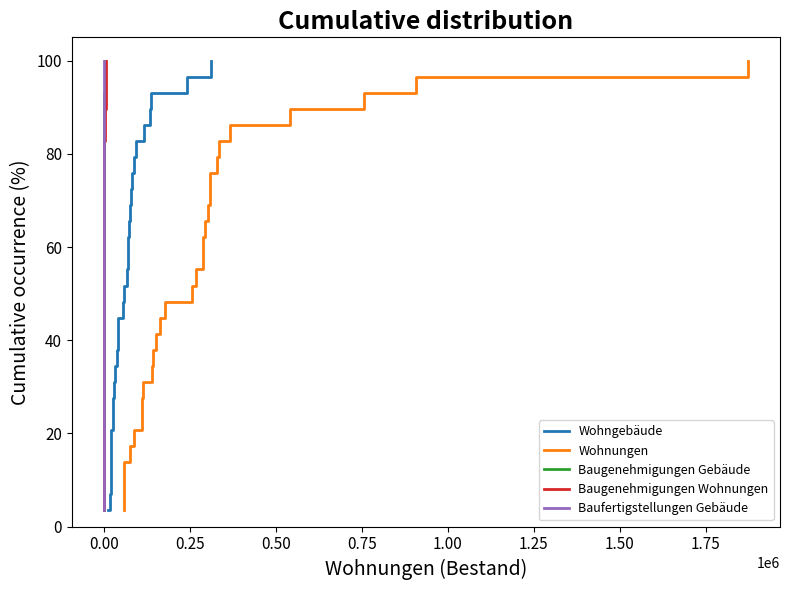

What is the sum of all Baufertigstellungen Gebäude values?

1500.0